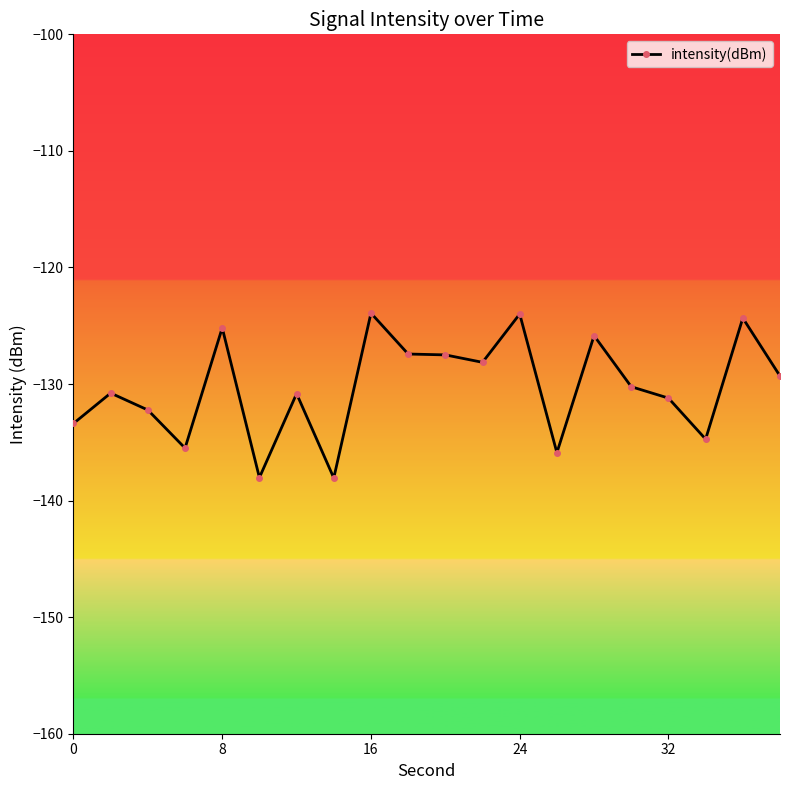

How many values are below -130?

11